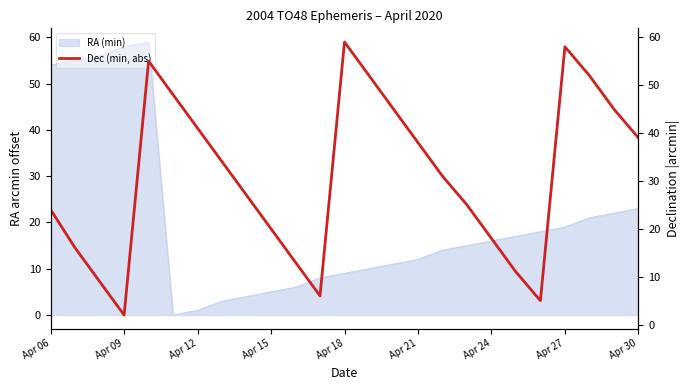

Which has a higher value, 12 or Apr 21?

12